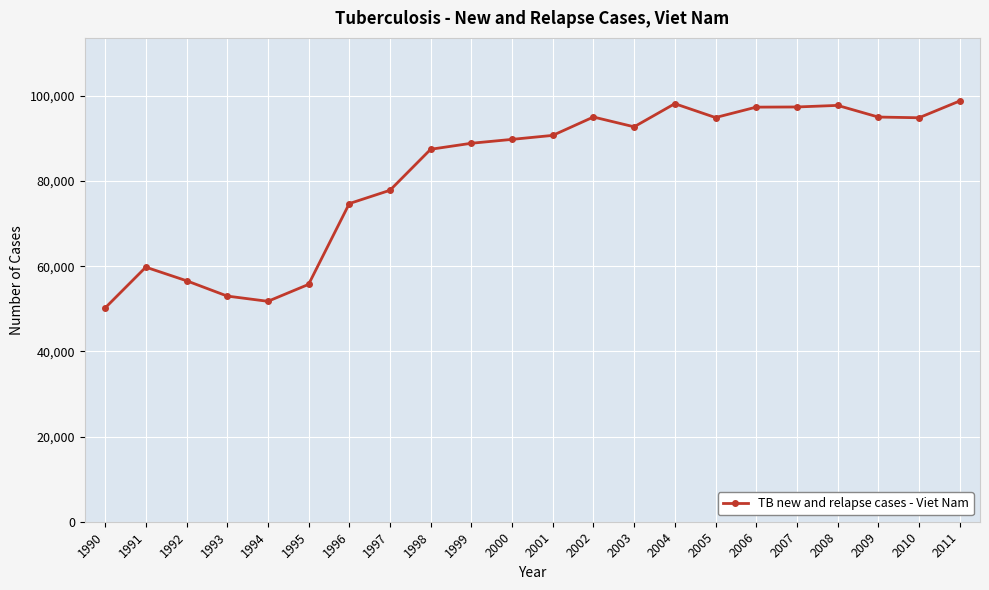

True or false: the data shows 87468 at 1998.

True